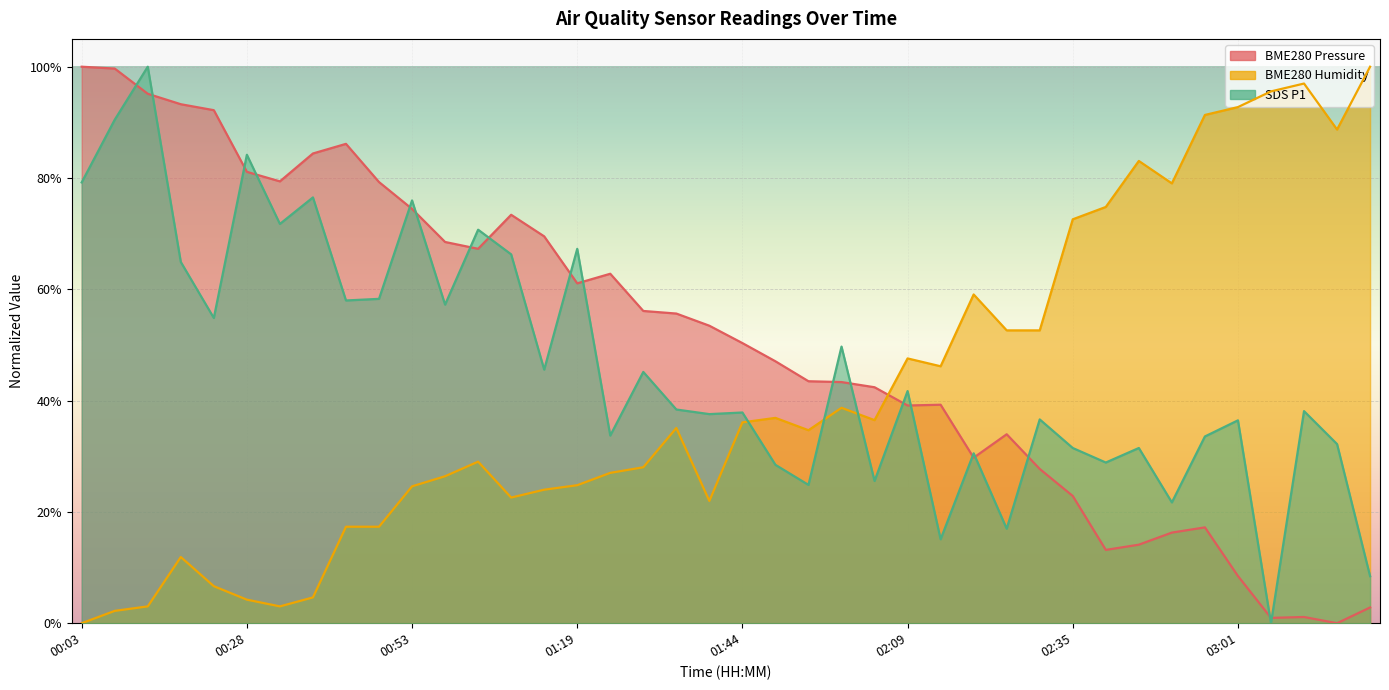

What is the sum of all BME280_pressure values?

20.3